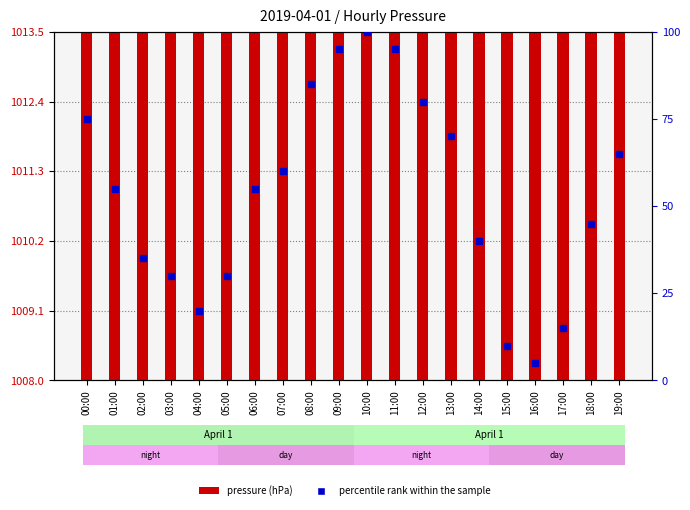

What is the total value across all series at 09:00?

1107.7